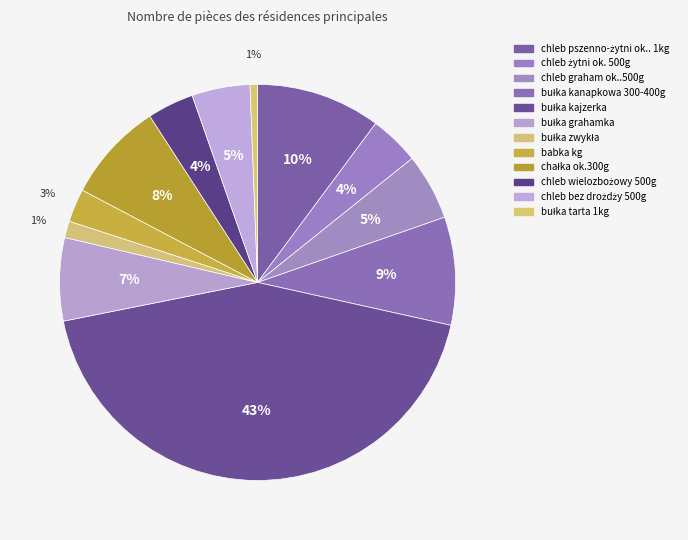

Which category has the smallest portion of the pie?

bułka tarta 1kg